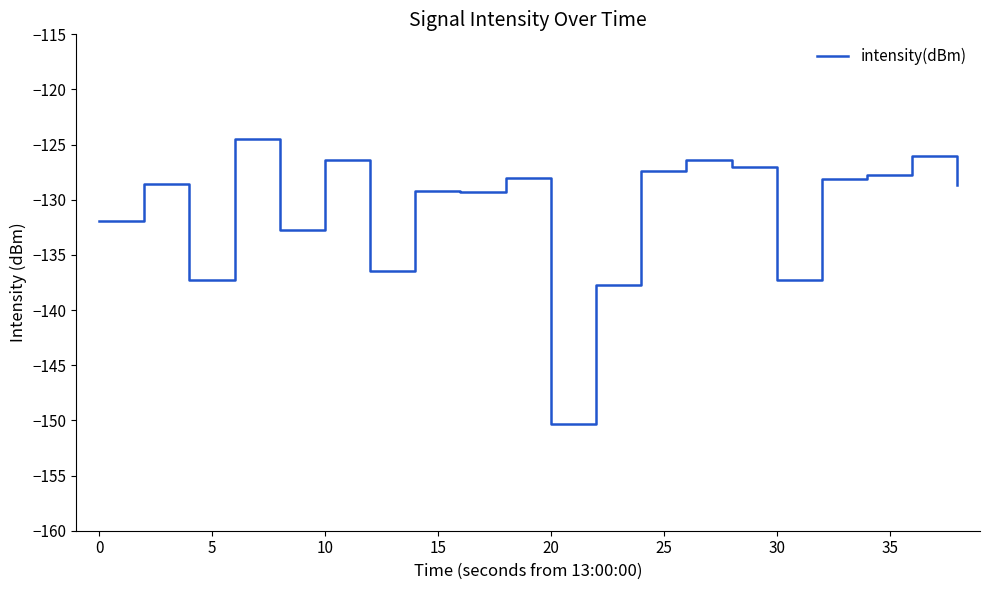

What is the difference between the maximum and minimum values?

25.9